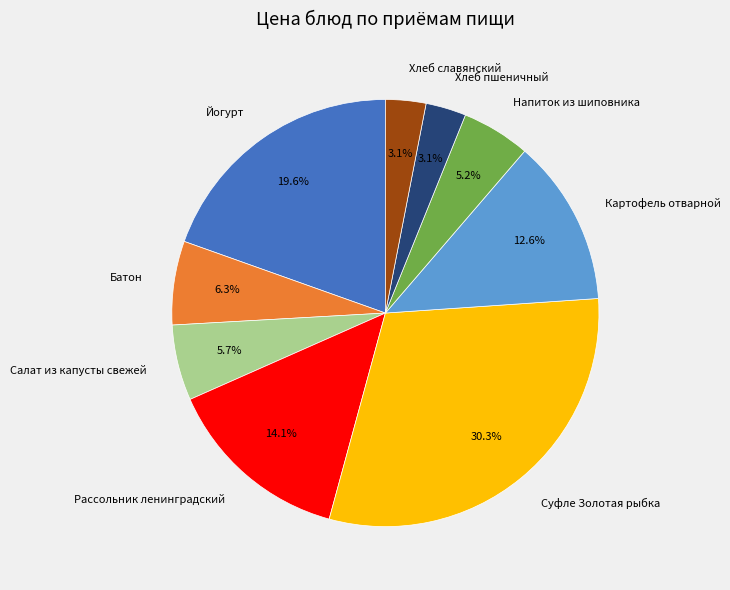

Is it true that Рассольник ленинградский is 14% of the pie?

True